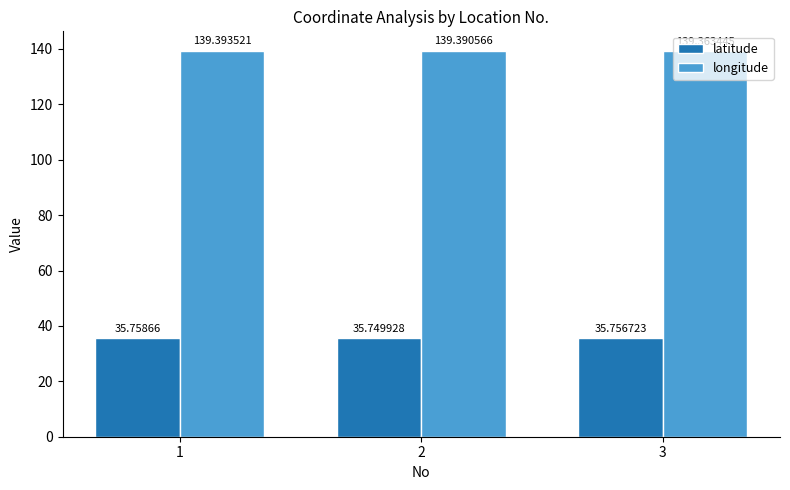

How many longitude values are between 139 and 140?

3